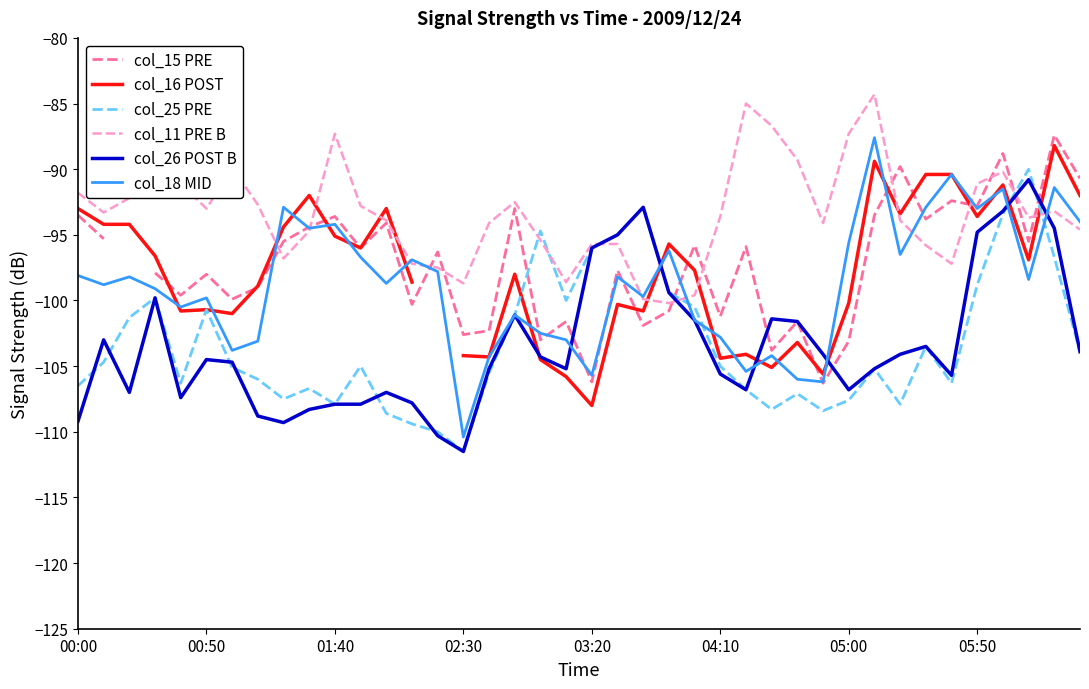

What is the greatest value displayed?

-84.3